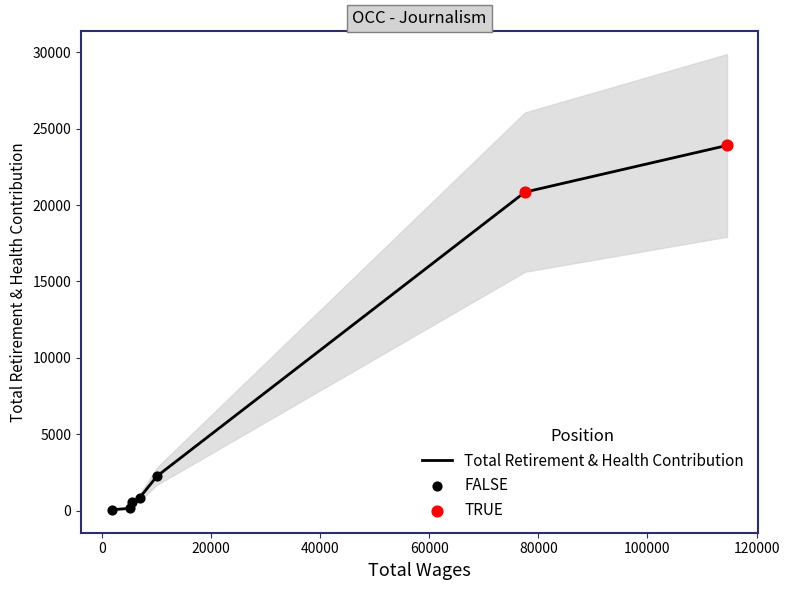

What is the ratio of the value at 6938 to the value at 10158?

0.4